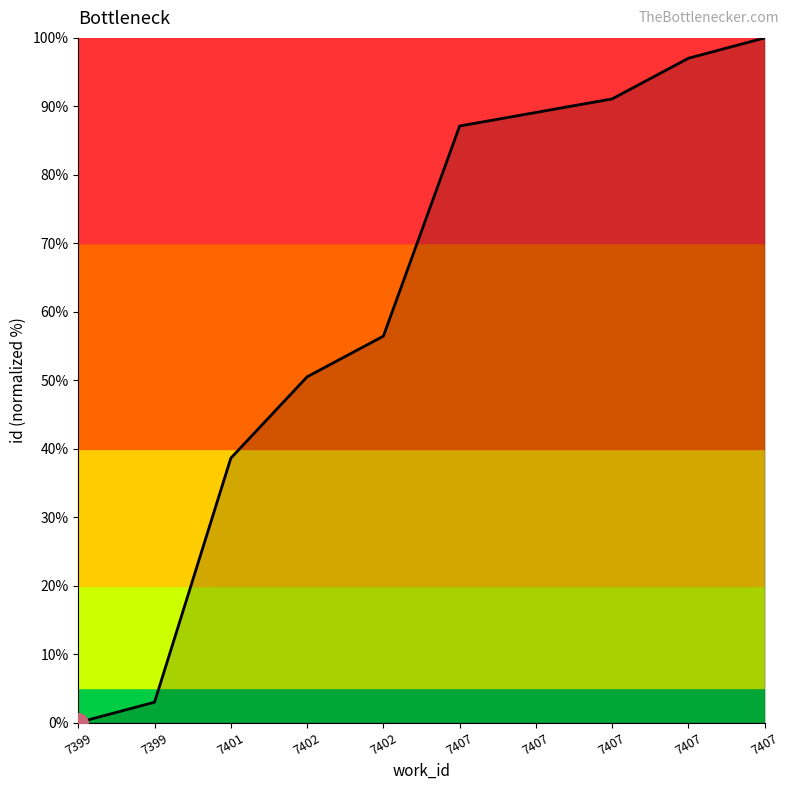

What is the average value?

61.3